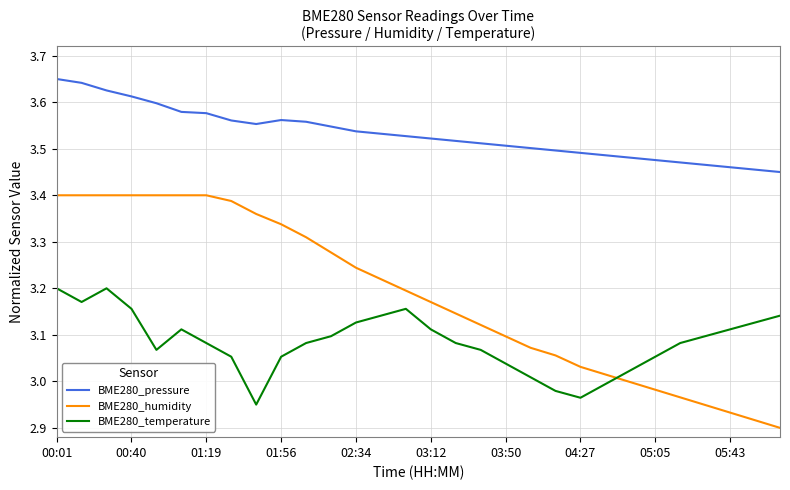

True or false: BME280_temperature and BME280_pressure cross at least once.

False